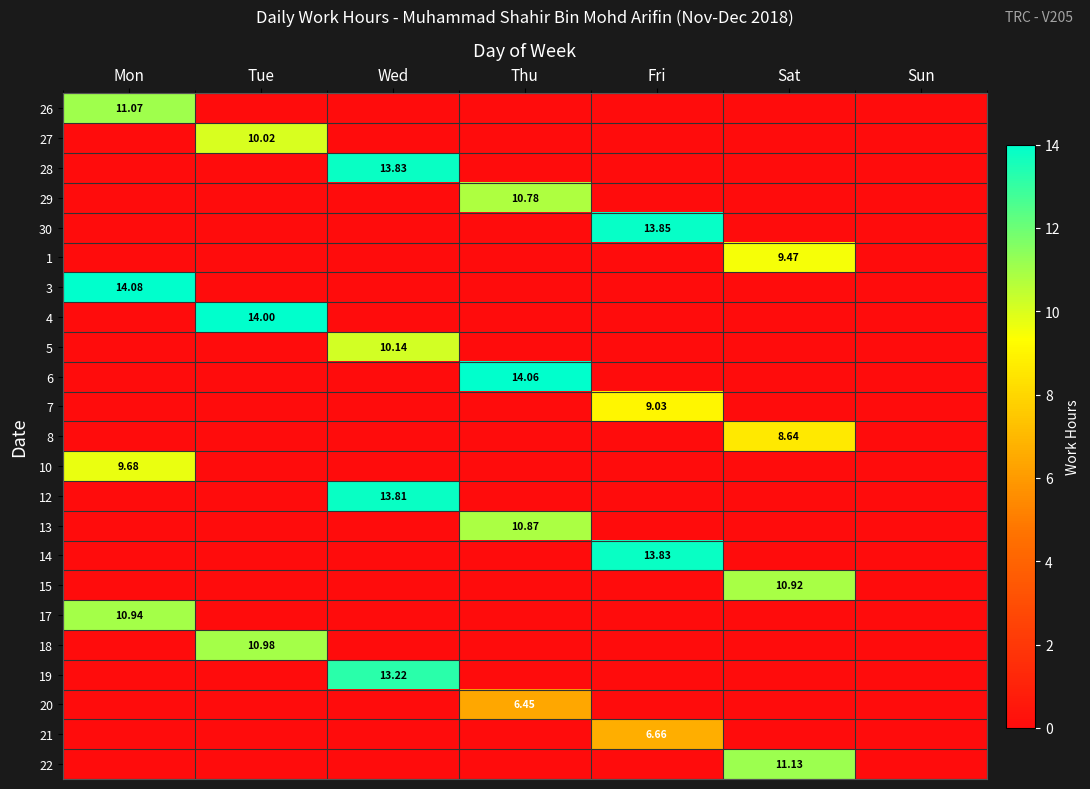

What is the difference between the maximum and minimum values in the 3 series?

14.1